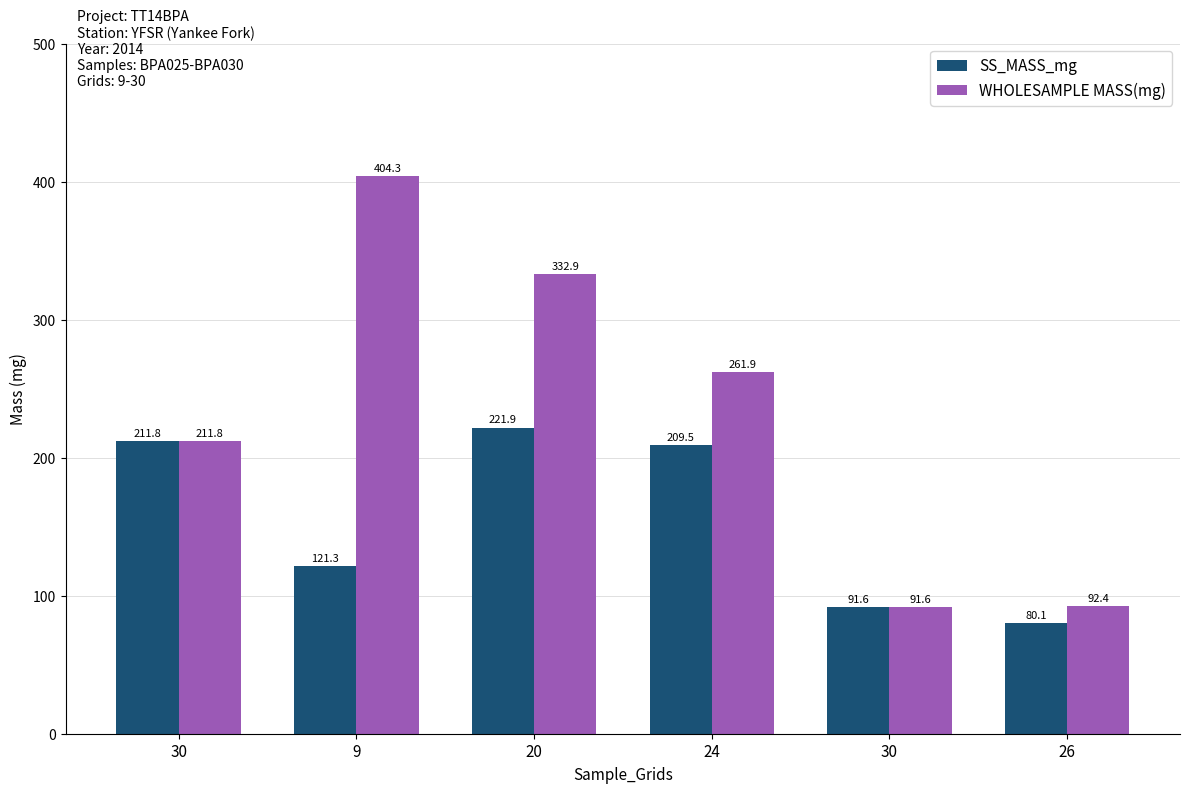

What is the difference between the maximum and minimum values in the SS_MASS_mg series?

141.8